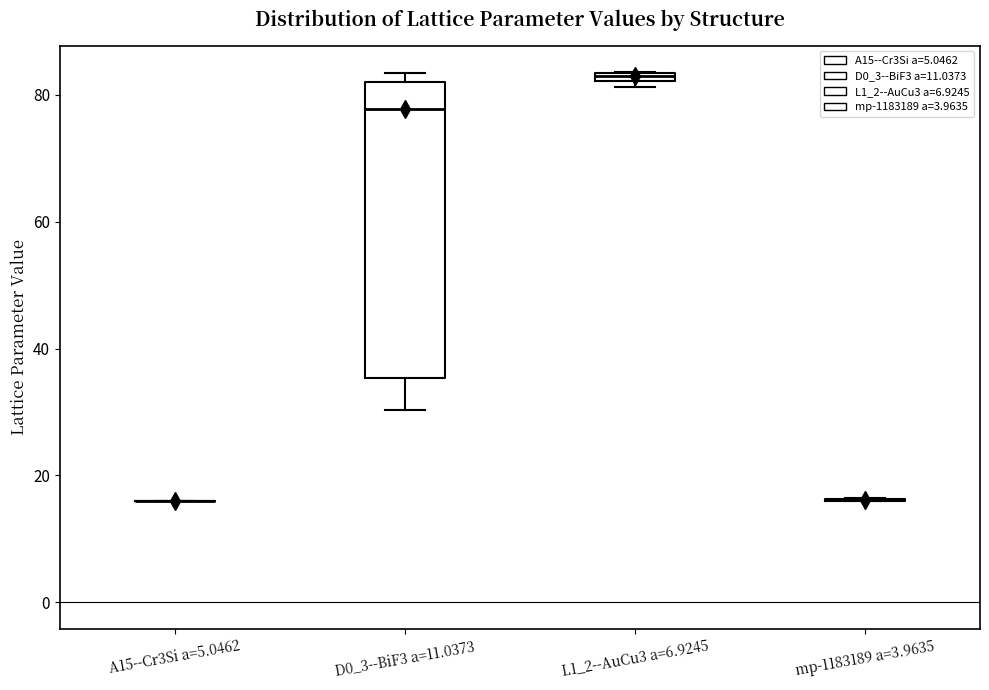

Comparing the boxes themselves (not the whiskers), which one is the tallest?

D0_3--BiF3 a=11.0373